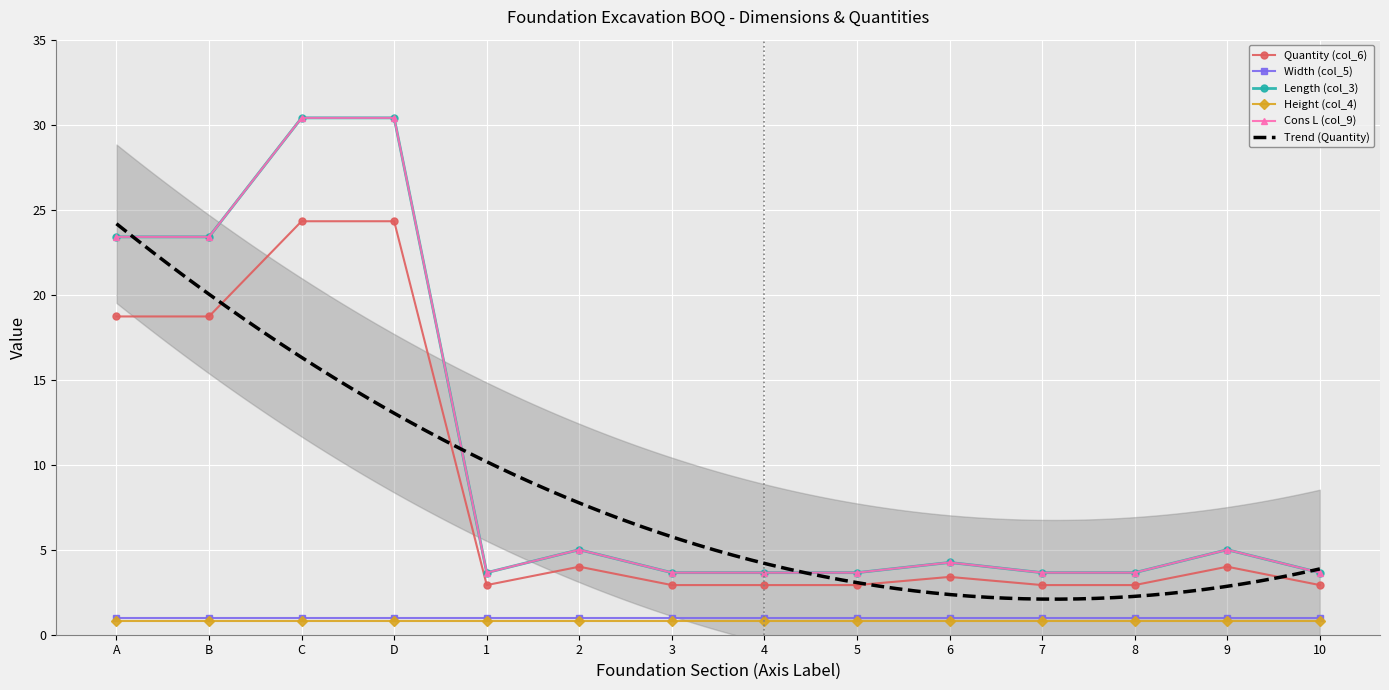

The Cons L (col_9) series shows 3.6 at 8. True or false?

True